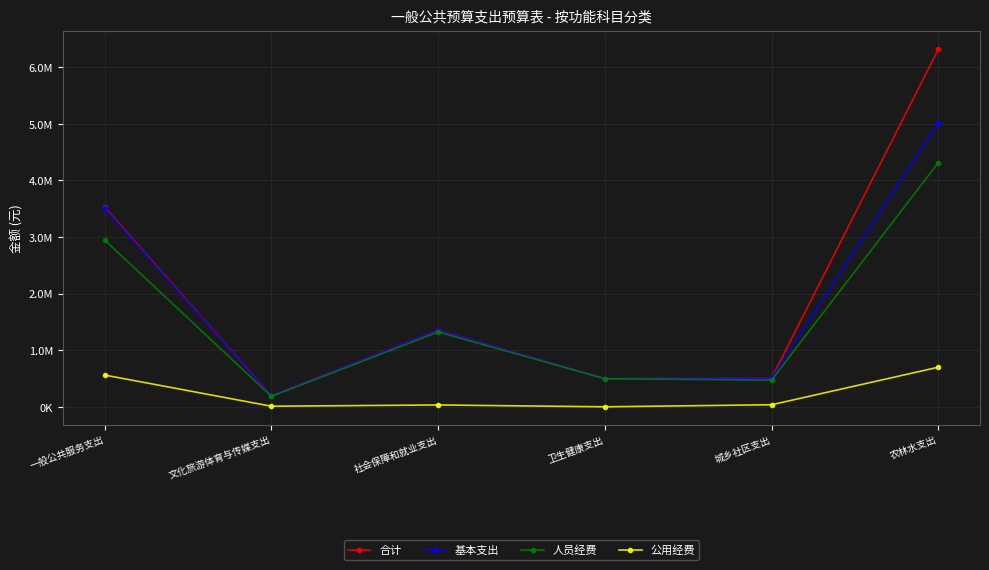

Where does the 合计 series first go above 1355399?

一般公共服务支出